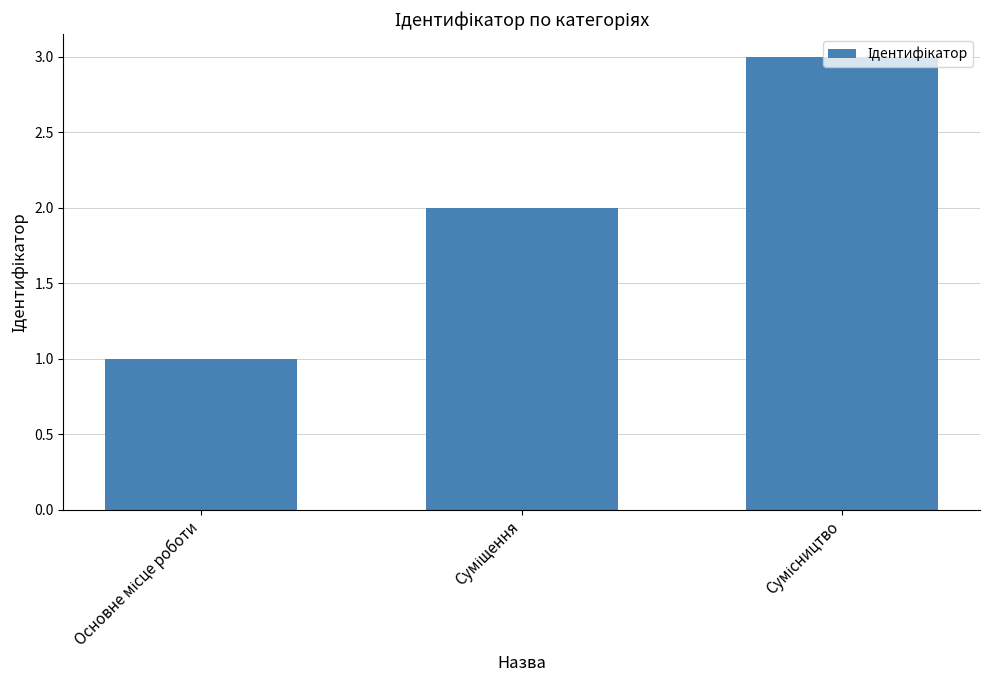

What is the sum of all values?

6